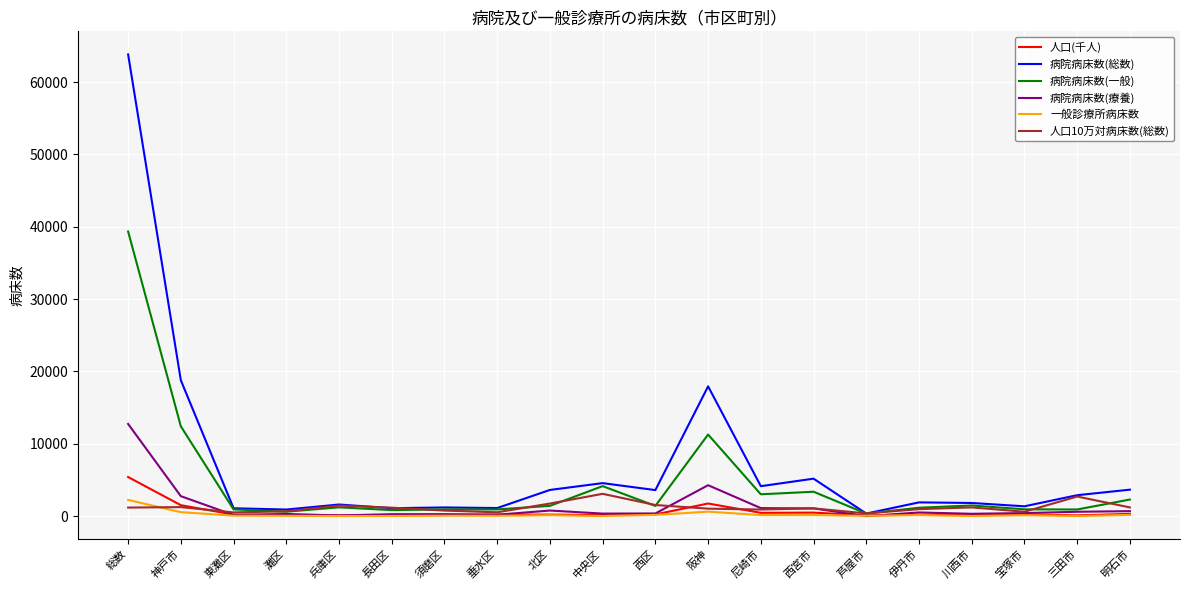

Rank the series by their maximum value, from highest to lowest.

病院病床数(総数), 病院病床数(一般), 病院病床数(療養), 人口(千人), 人口10万対病床数(総数), 一般診療所病床数